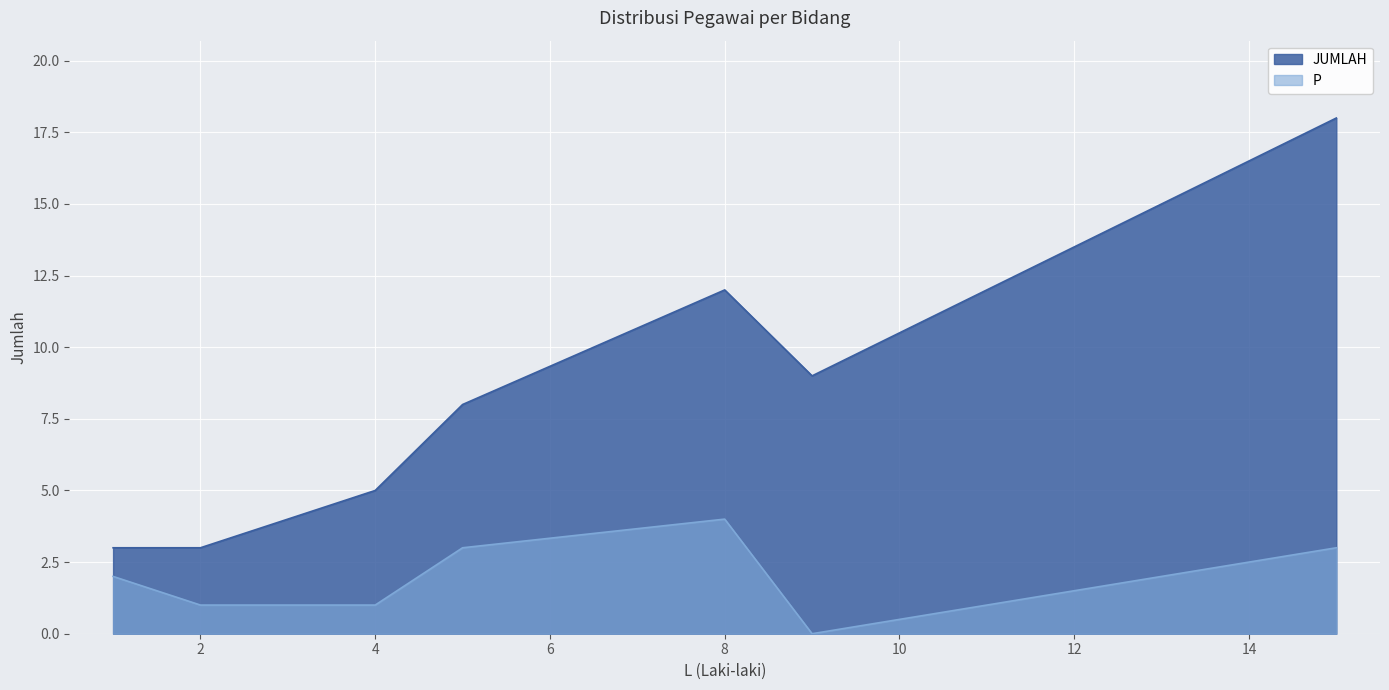

Which series has the widest spread of values?

JUMLAH